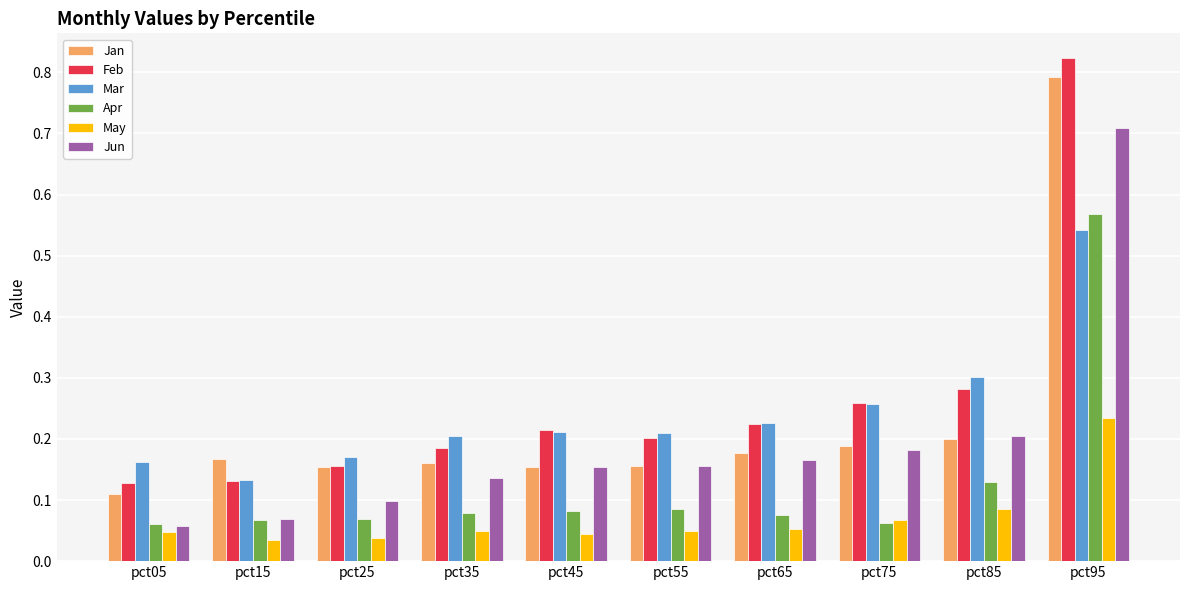

Which series has the widest spread of values?

Feb